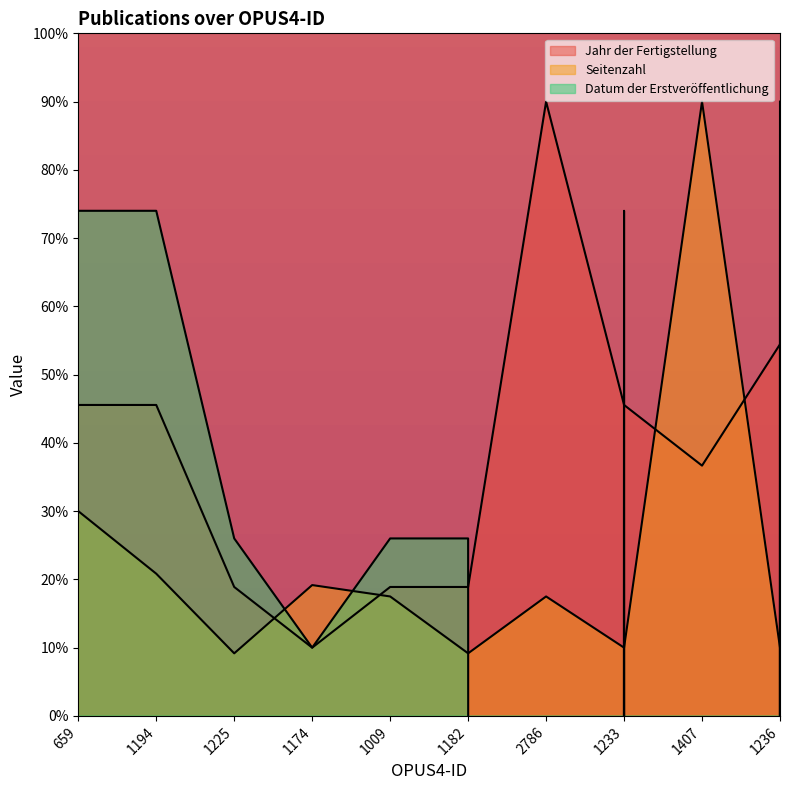

What is the value of the Seitenzahl point at the 1st from the left?

30.0